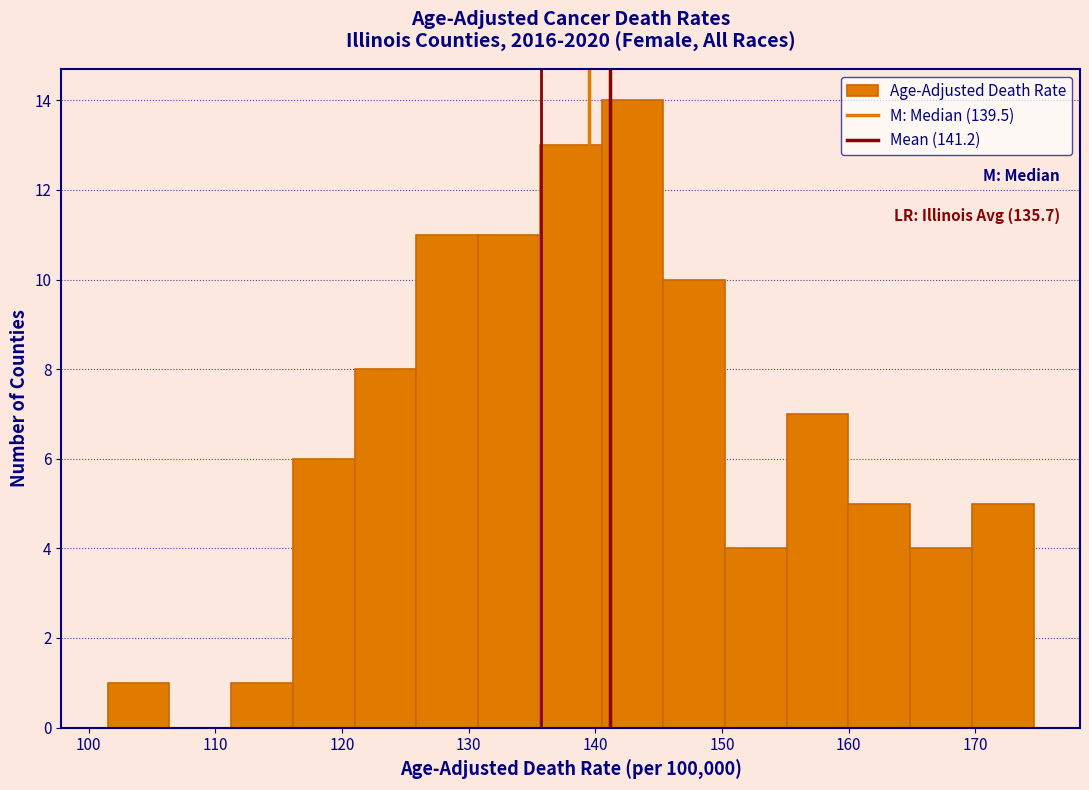

Over which range of the x-axis is the bar tallest?

140 to 145